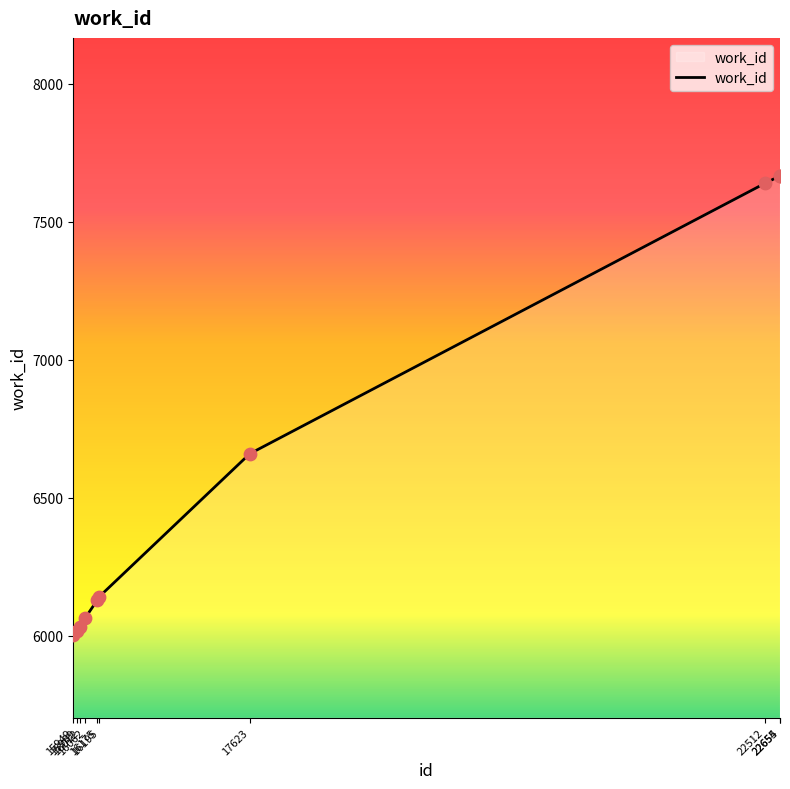

What is the ratio of the value at 22655 to the value at 16195?

1.2